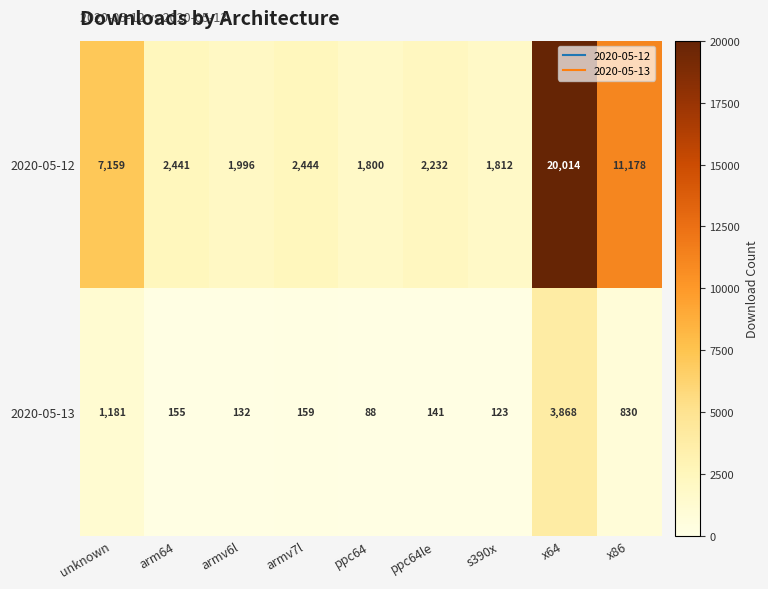

Reading left to right, extract all data points from this chart.

2020-05-12: 7159	2441	1996	2444	1800	2232	1812	20014	11178
2020-05-13: 1181	155	132	159	88	141	123	3868	830